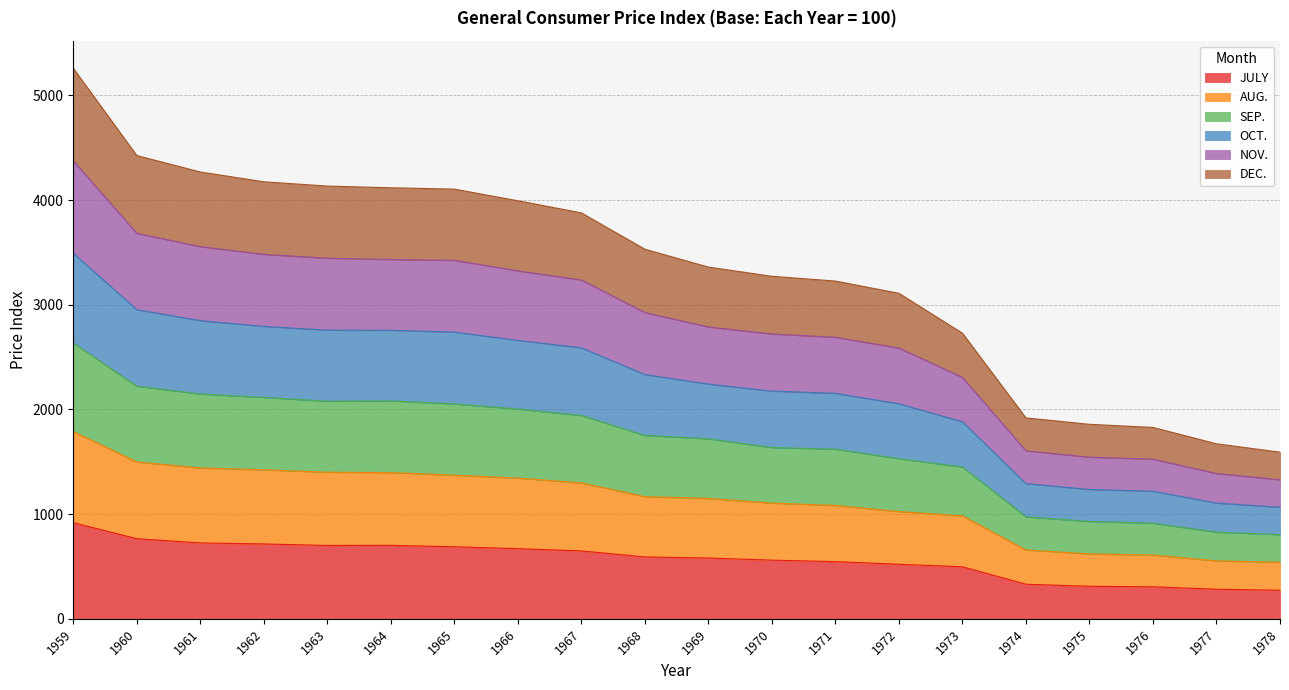

The value of JULY at 1959 is 918.4. True or false?

True